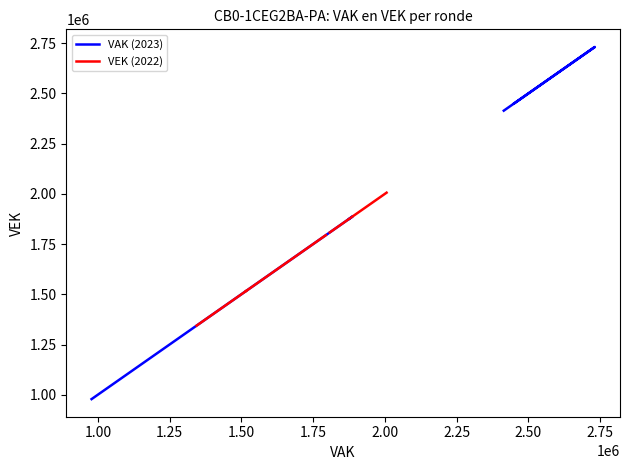

The VAK (2023) series shows 3519932 at 0.75. True or false?

False